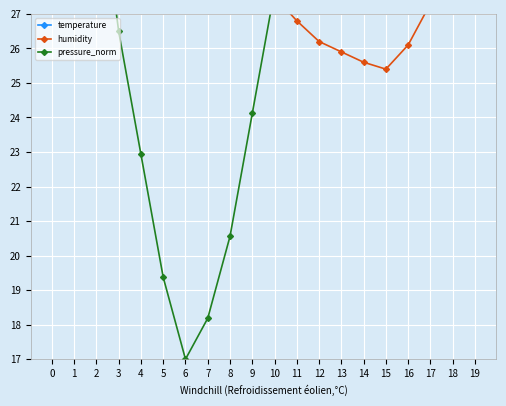

What is the total value across all series at 9?

89.1